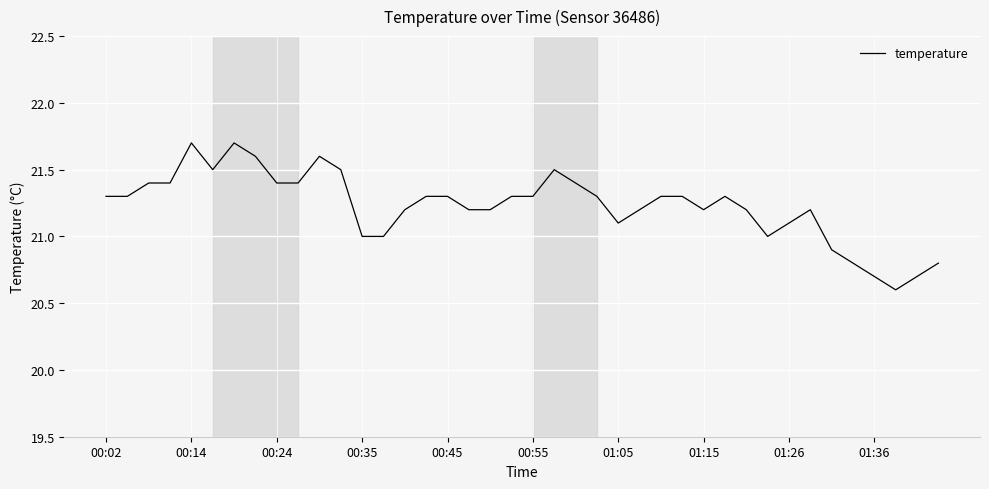

What is the difference between the maximum and minimum values?

1.1